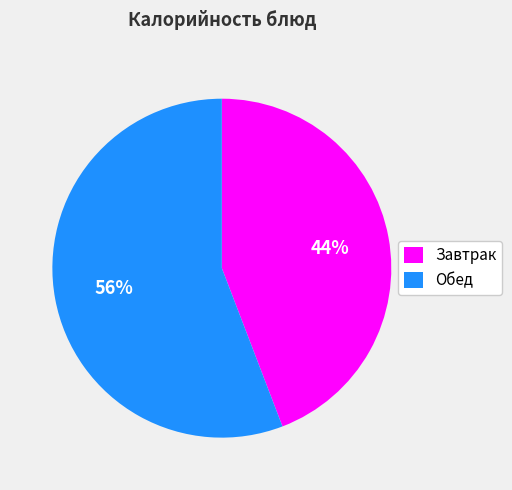

Does any single category account for the majority?

Yes